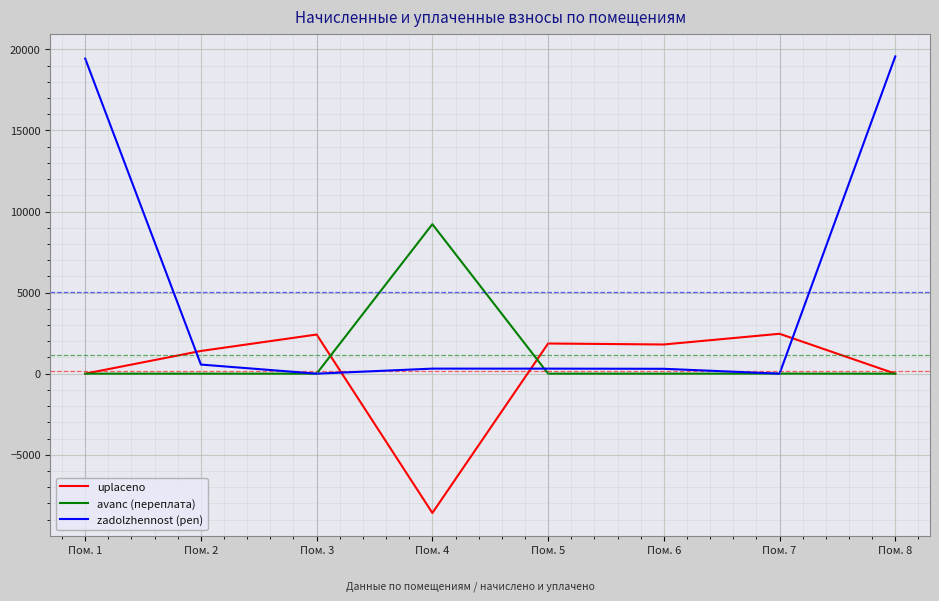

The value of zadolzhennost (pen) at Пом. 7 is 0.0. True or false?

True